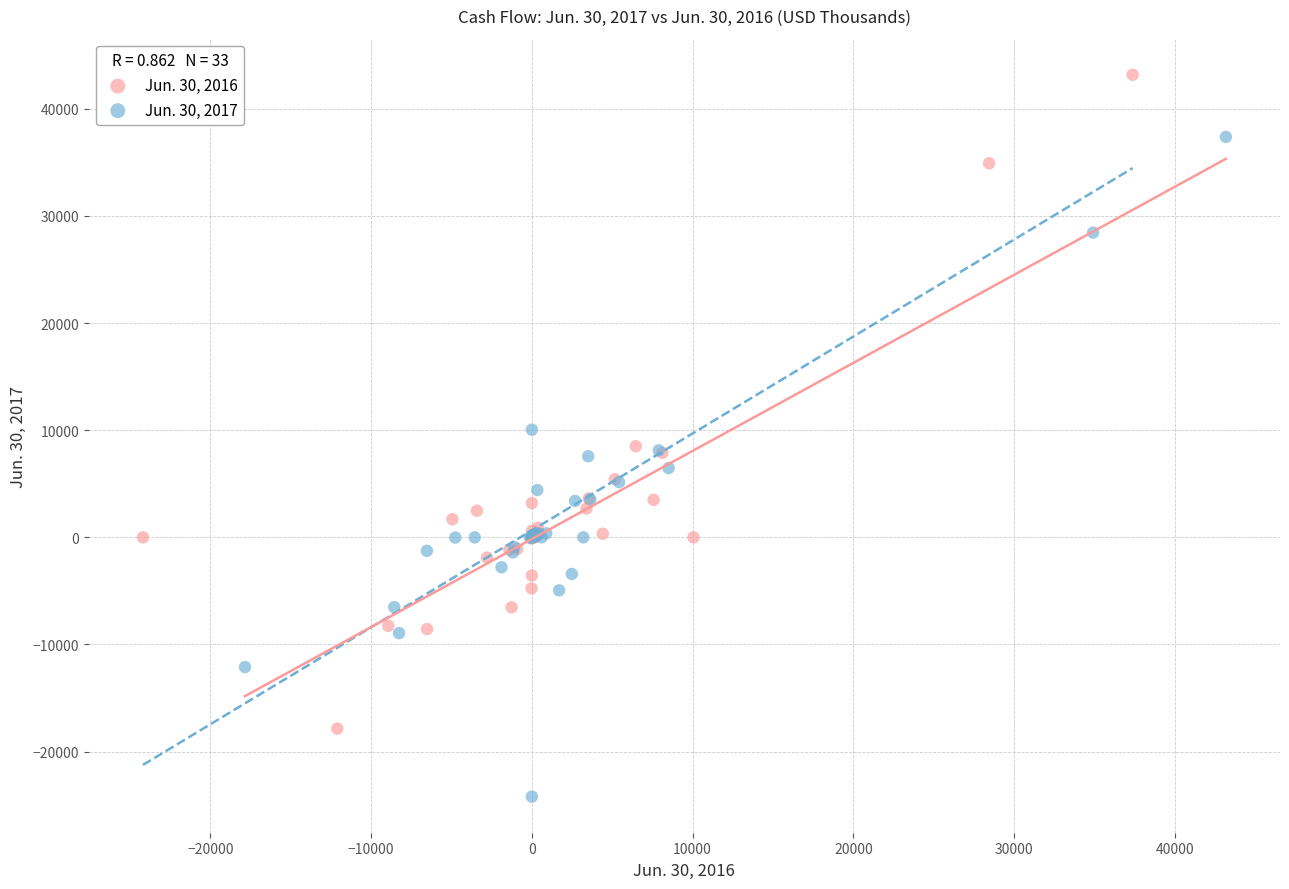

Which series contains the highest Y value?

Jun. 30, 2016